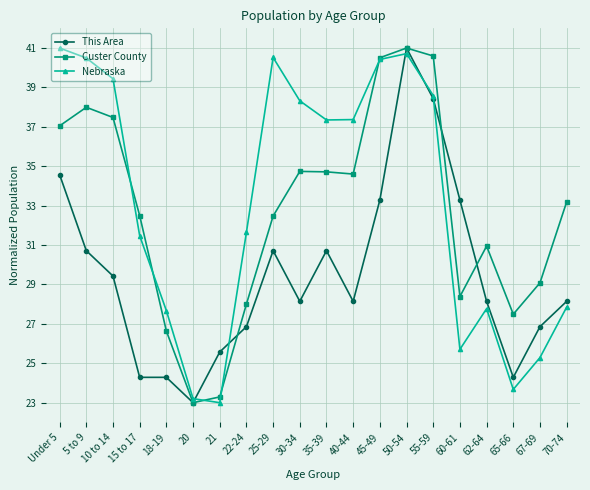

At how many categories does at least one series exceed 40?

6